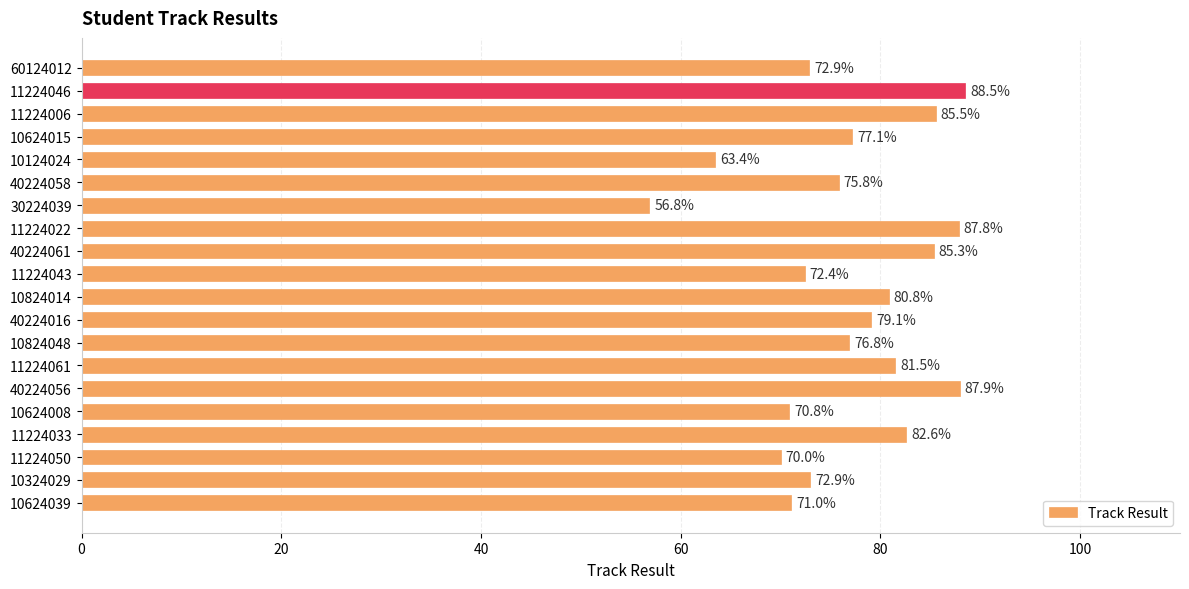

What is the value of the 19th bar from the top?

72.9